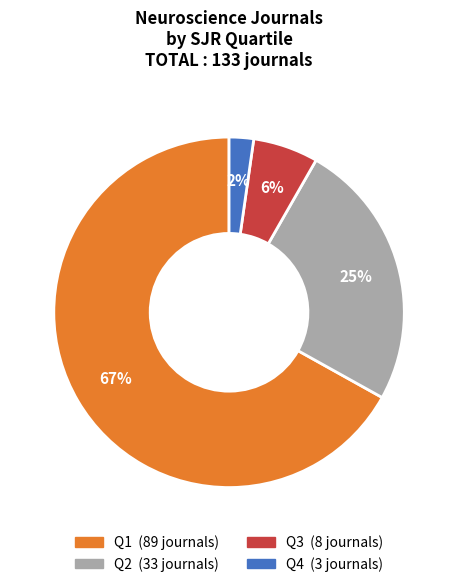

True or false: Q1 accounts for 72% of the total.

False